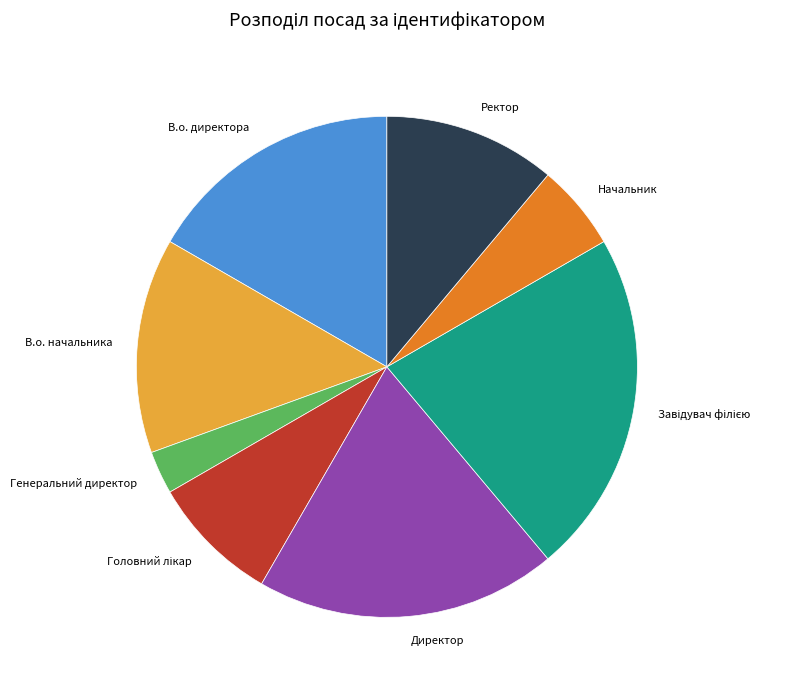

Which category has the smallest portion of the pie?

Генеральний директор